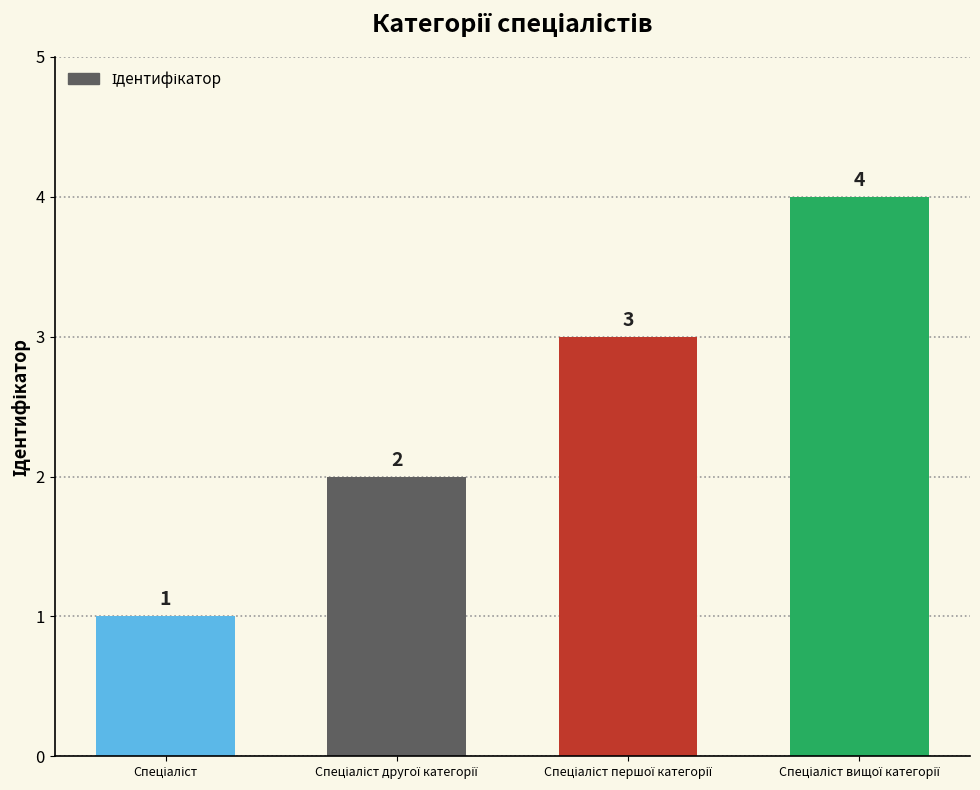

How many values are between 2 and 4?

3